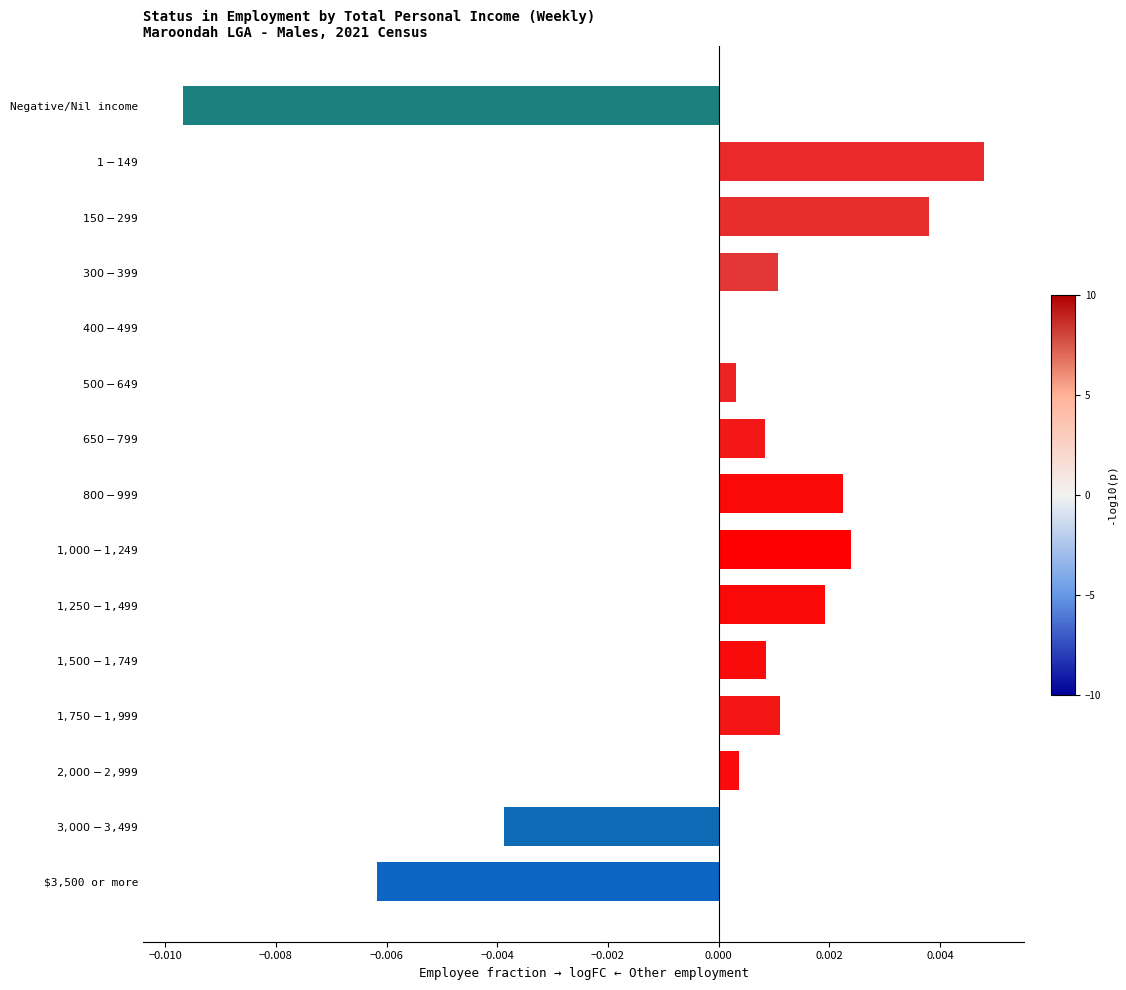

The chart shows a value of -0.0 at $3,500 or more. True or false?

True